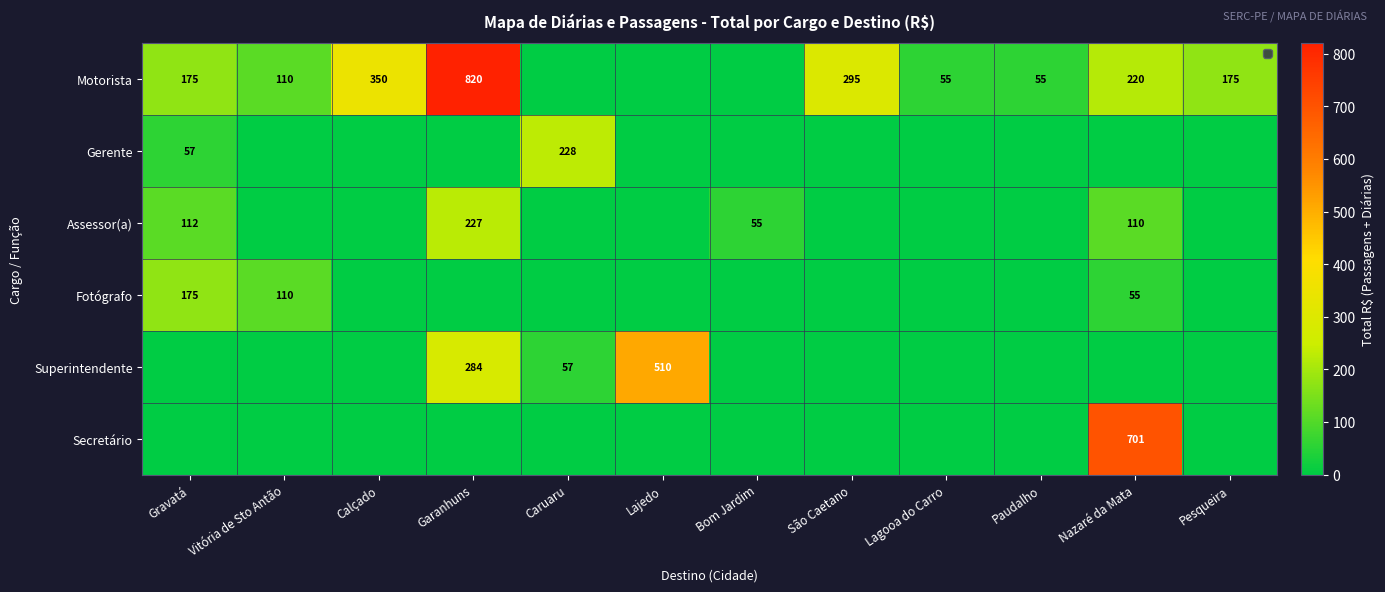

What is the sum of the Assessor(a) values at Gravatá and Garanhuns?

339